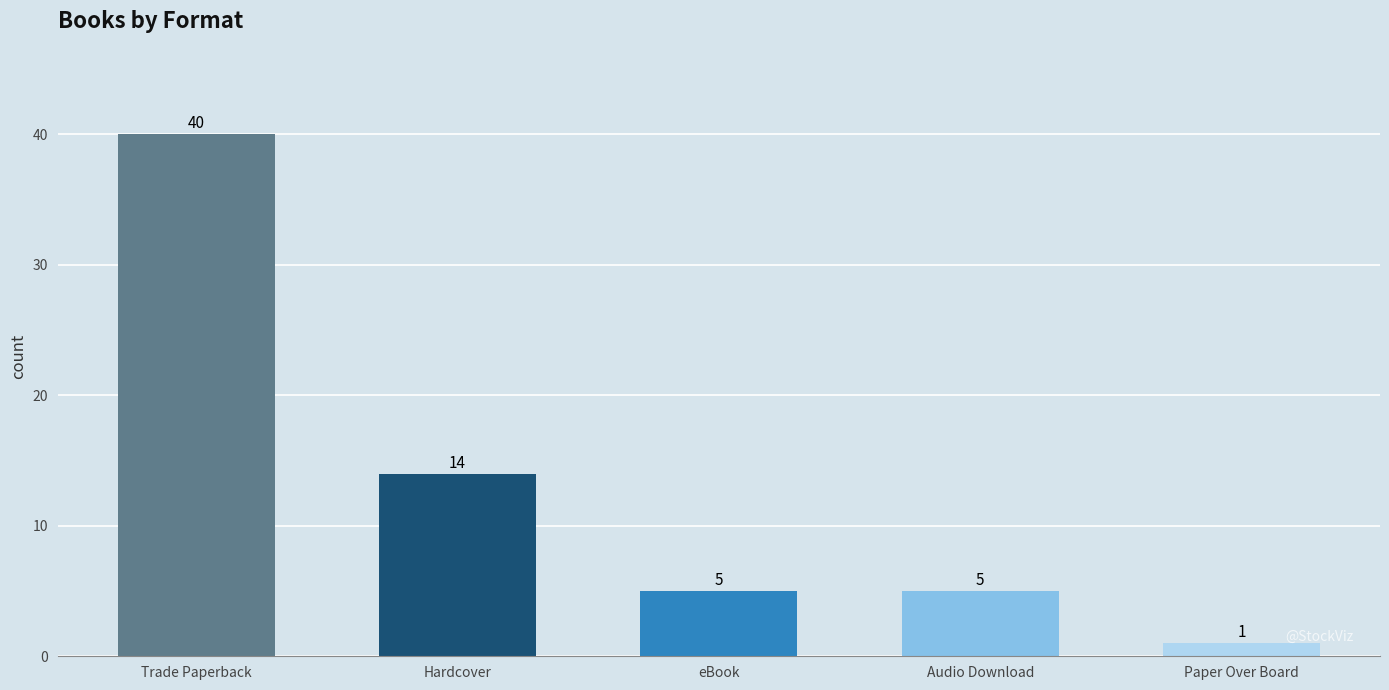

Reading left to right, transcribe all the data shown in this chart.

Trade Paperback=40	Hardcover=14	eBook=5	Audio Download=5	Paper Over Board=1